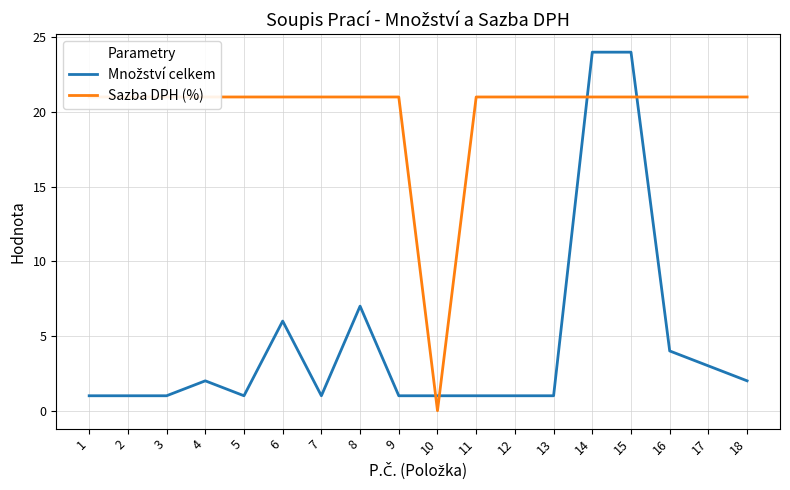

What is the value of the Množství celkem point at the 11th from the left?

1